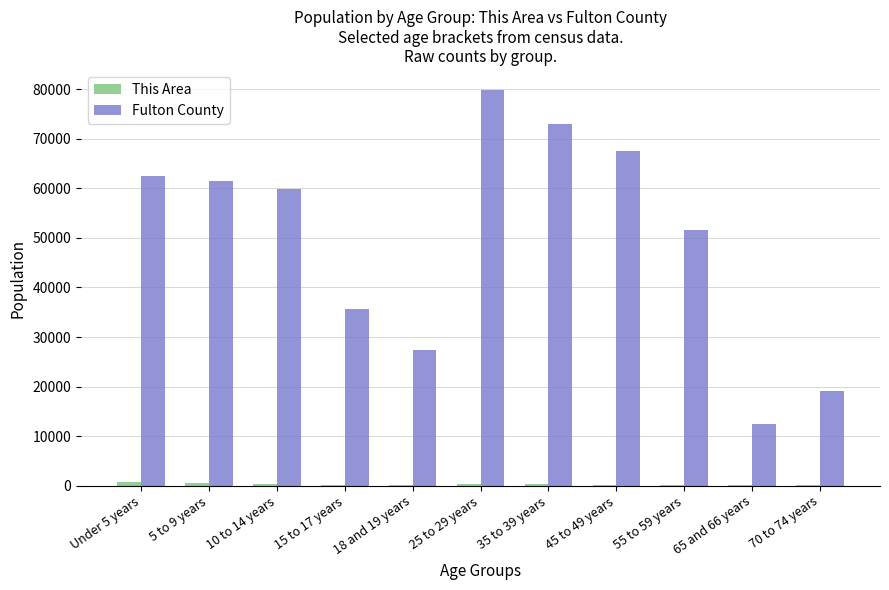

What is the sum of all Fulton County values?

550422